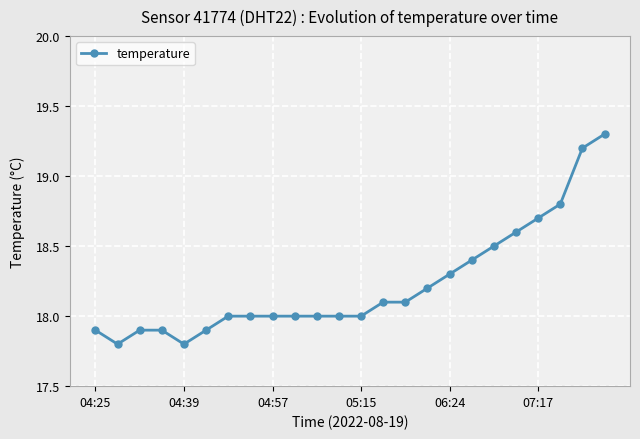

What is the value of the 12th point from the left?

18.0